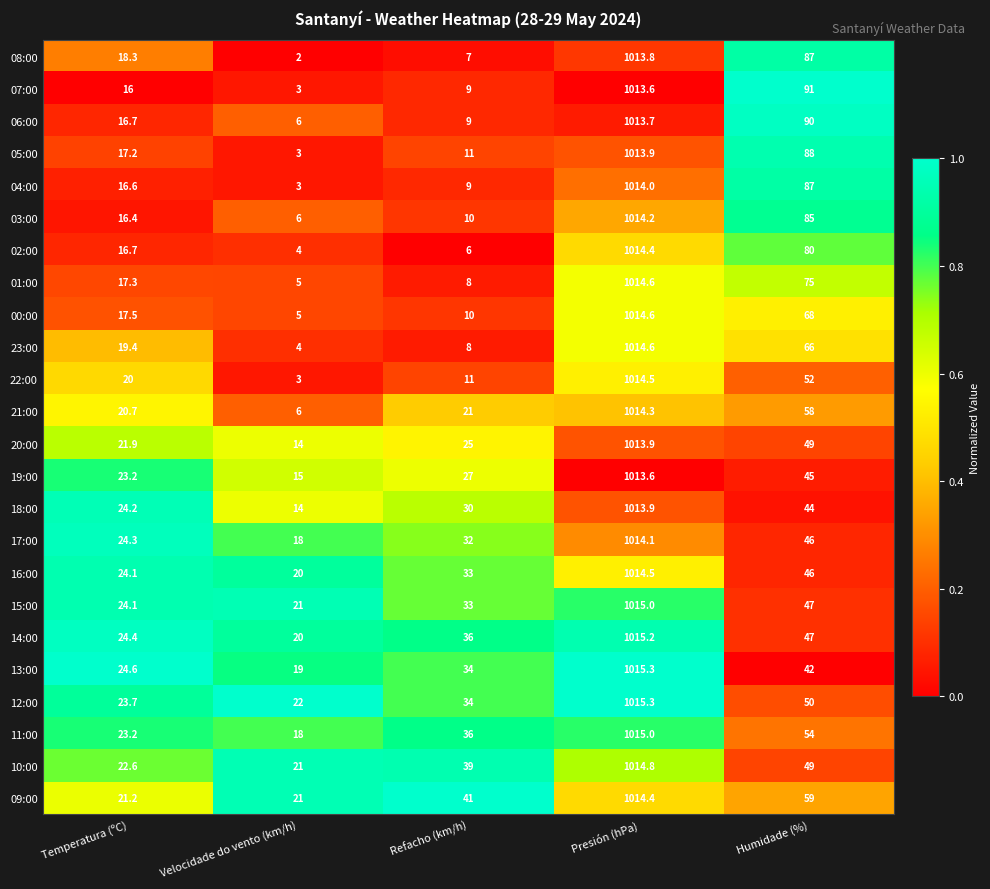

What is the minimum value for 19:00?

15.0